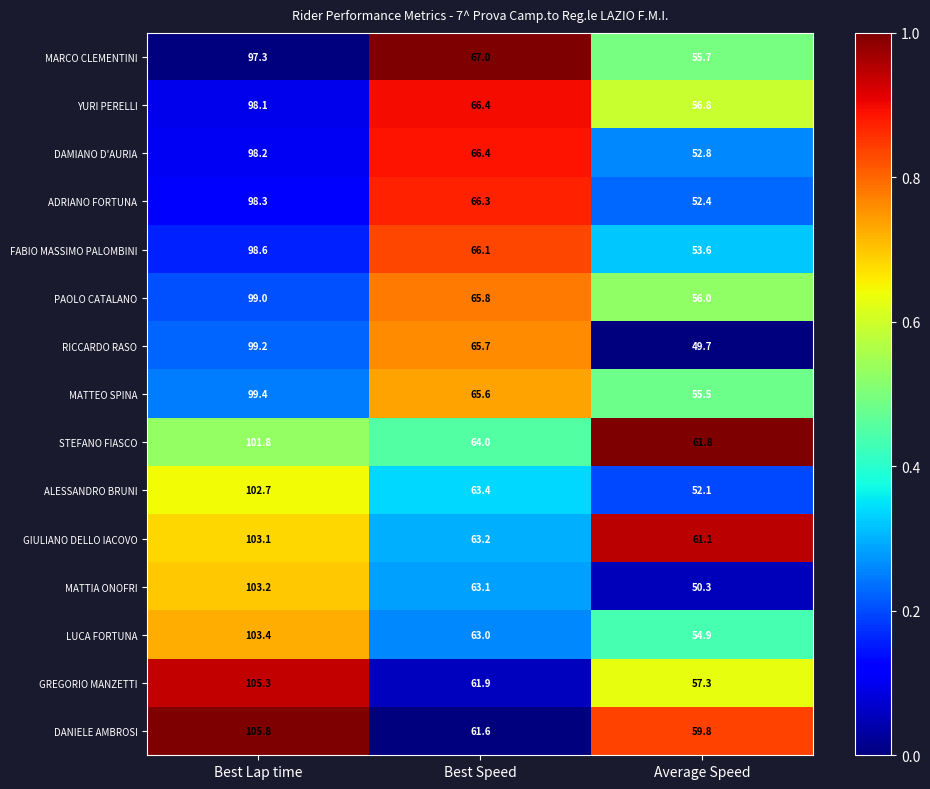

What is the lowest value of the FABIO MASSIMO PALOMBINI series?

53.6